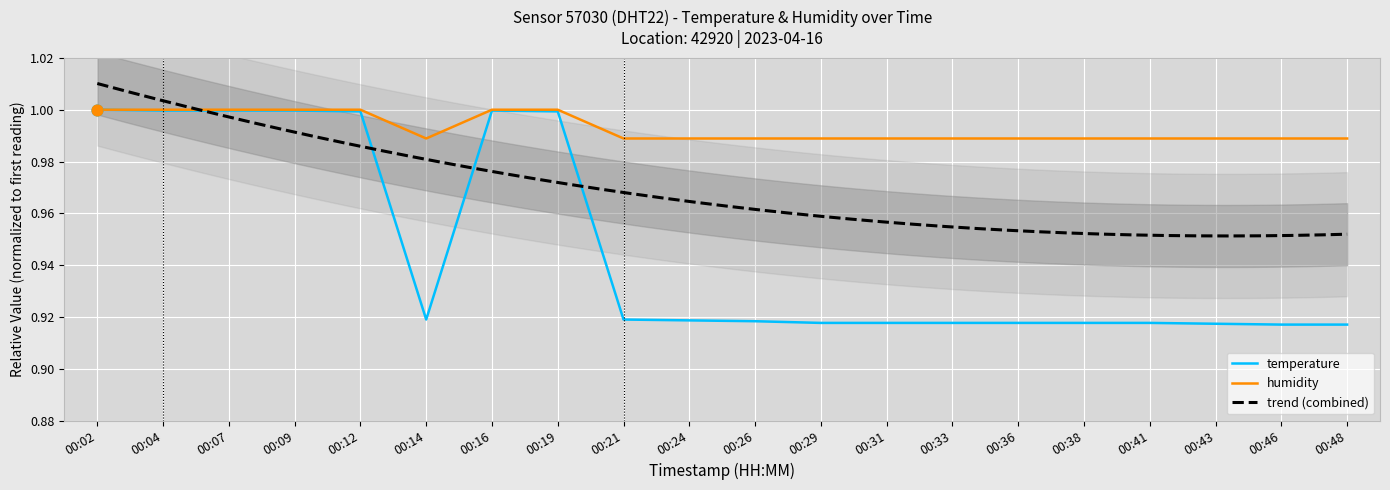

Which series contains the lowest Y value?

temperature